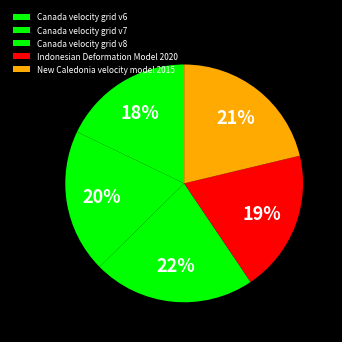

Count the number of slices in the pie.

5